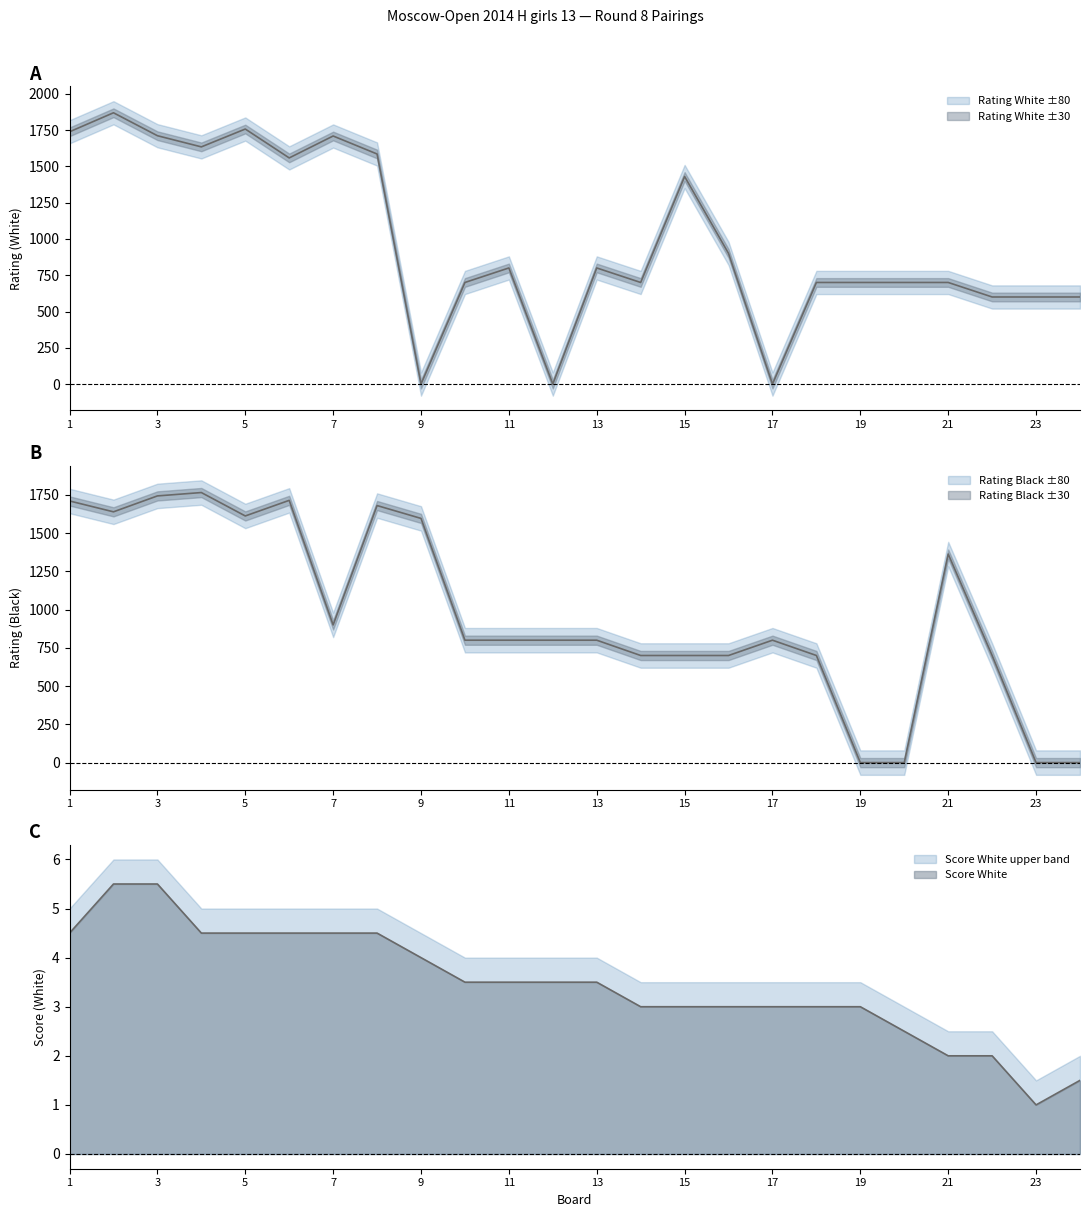

Where is Score White nearest to the value 3?

14